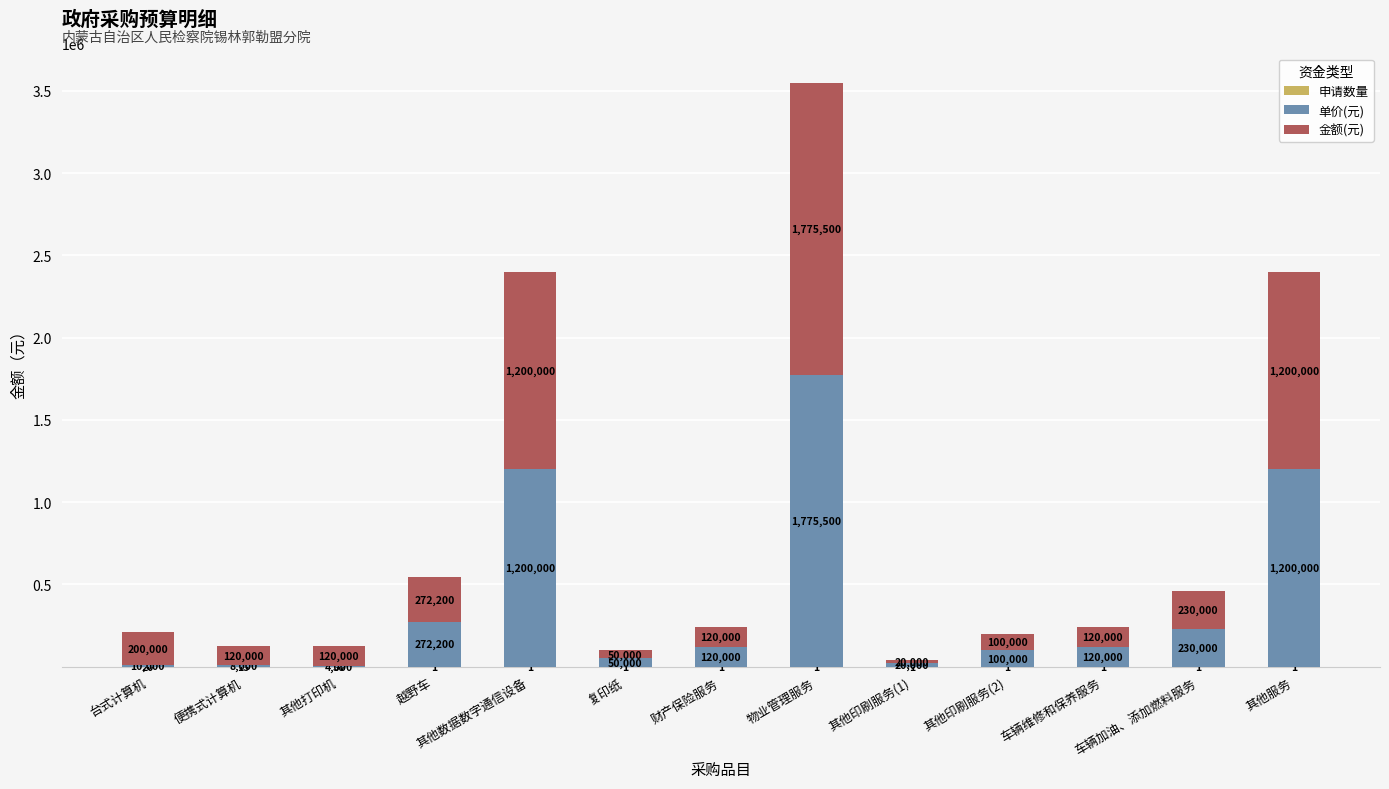

What is the total value across all series at 车辆维修和保养服务?

240001